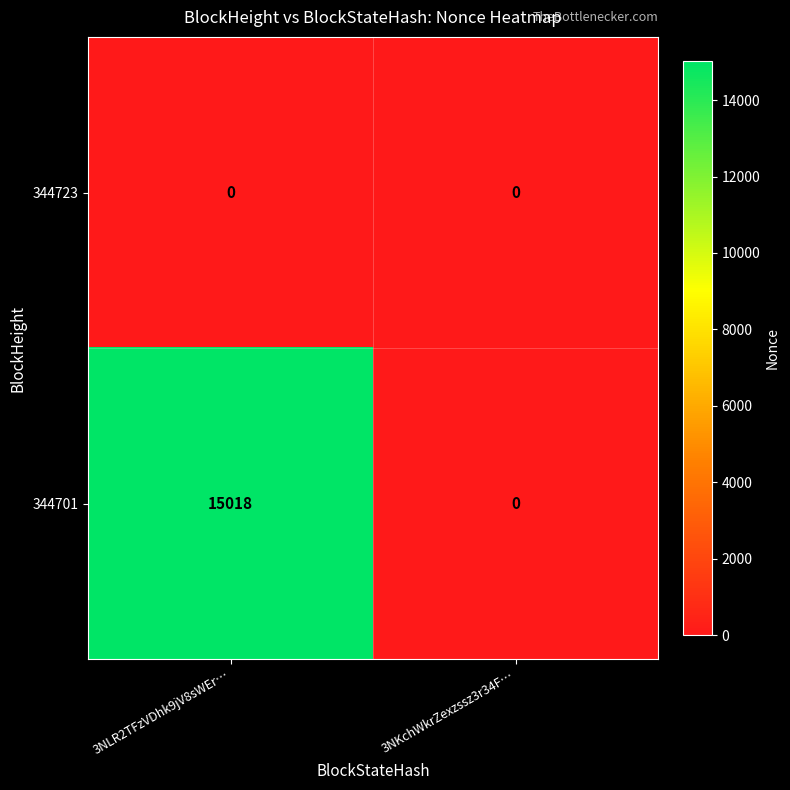

The 344723 series shows 0 at 3NLR2TFzVDhk9jV8sWEr…. True or false?

True